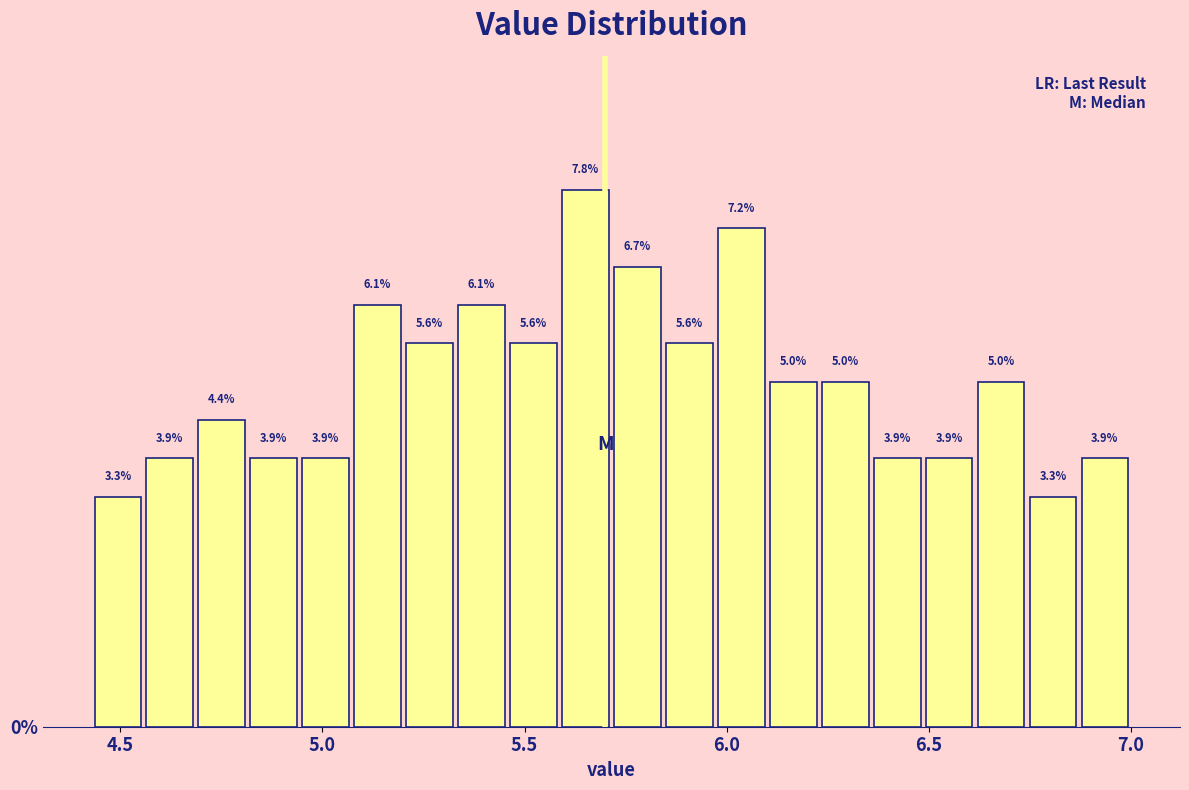

Around what value on the x-axis is the tallest bar? Give the approximate position of its centre, as read against the axis.

5.65